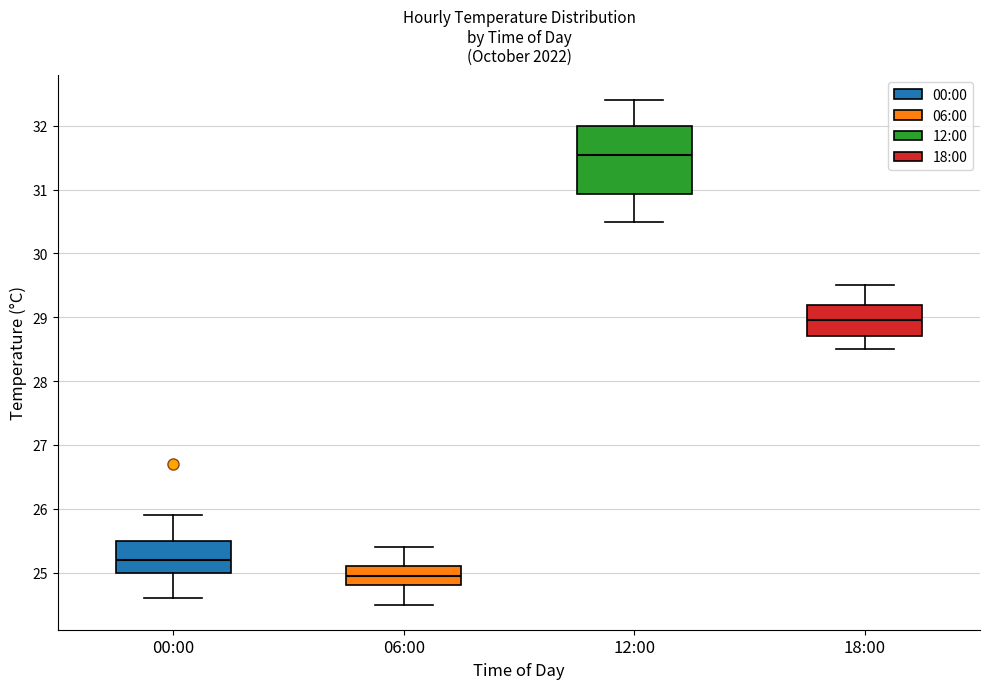

Which box is the tallest, from its lower edge to its upper edge?

12:00